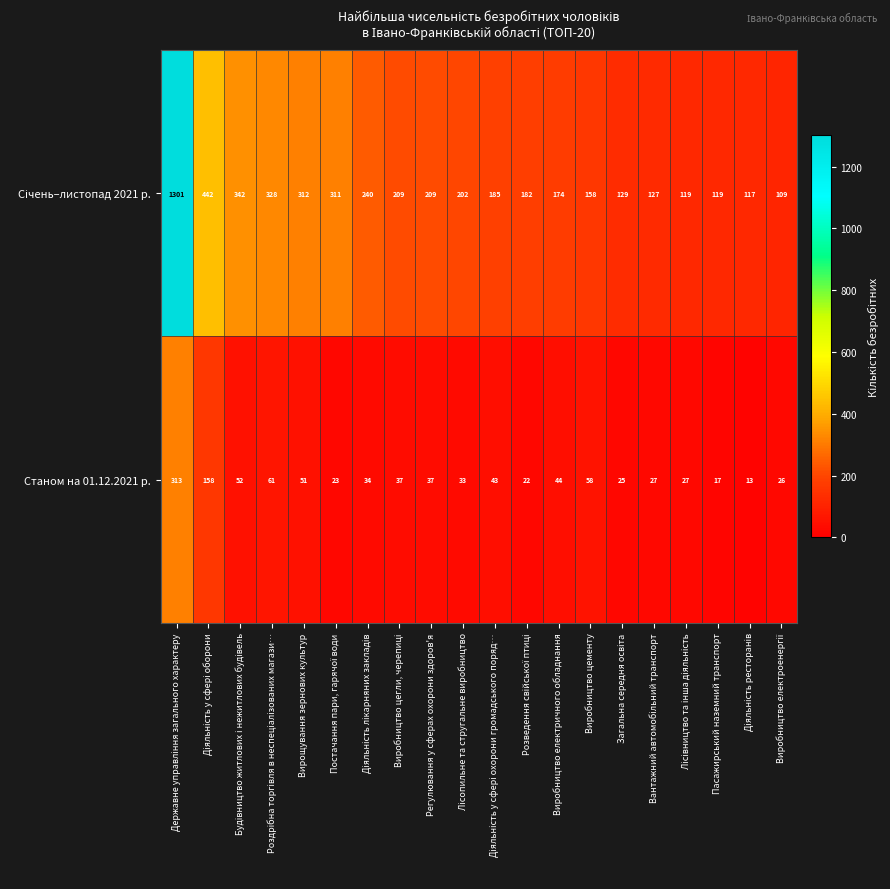

What is the sum of all Станом на 01.12.2021 р. values?

1101